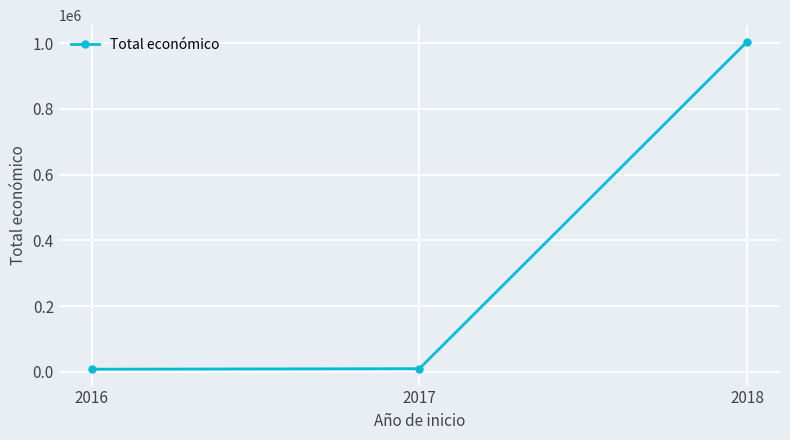

What is the difference between the maximum and minimum values?

996852